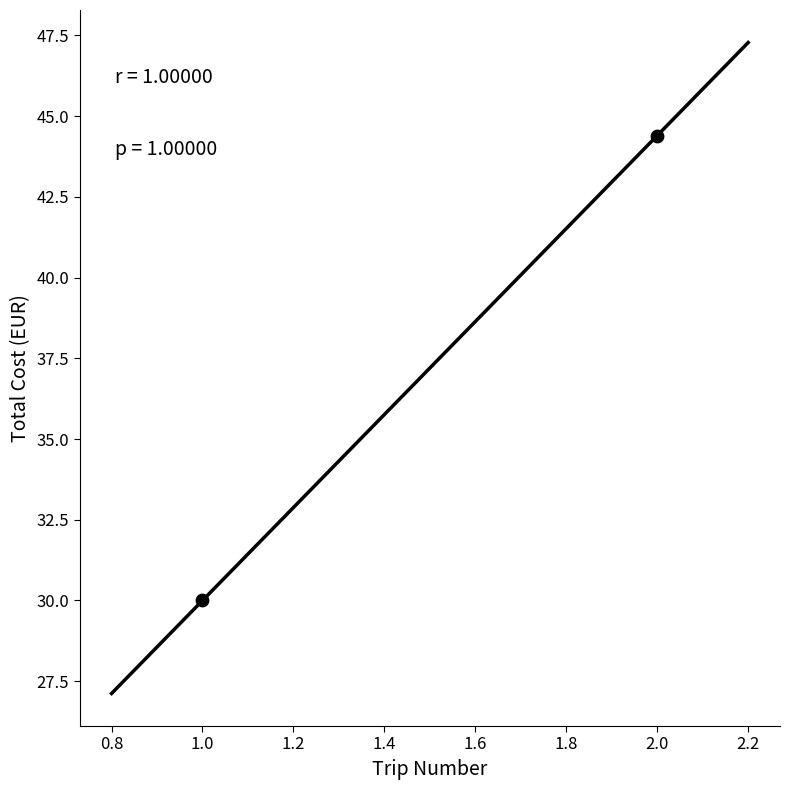

What is the range of Y values (max minus min)?

14.4